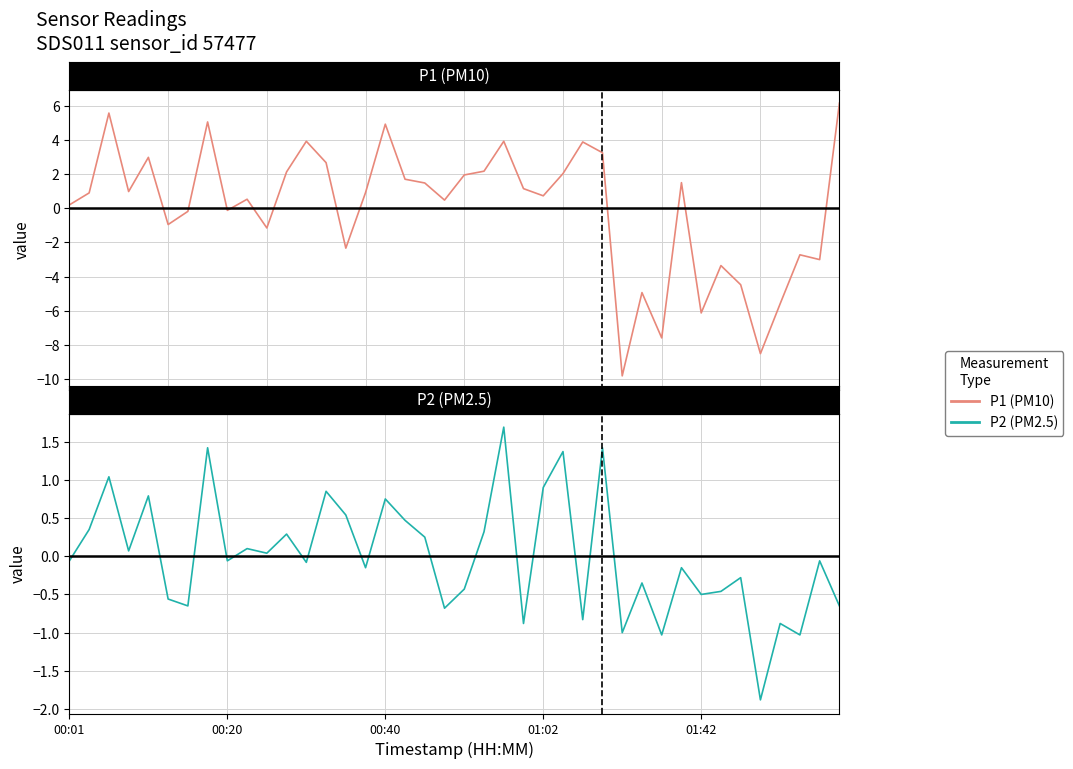

In P2, how many points are lower than both neighbors (excluding endpoints)?

14